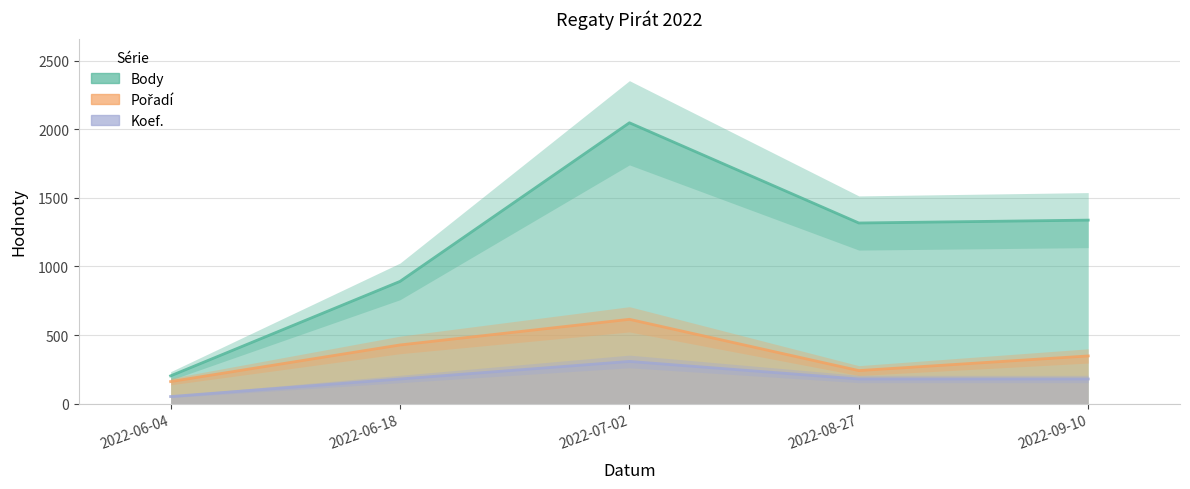

Which series has the largest total across all categories?

Body